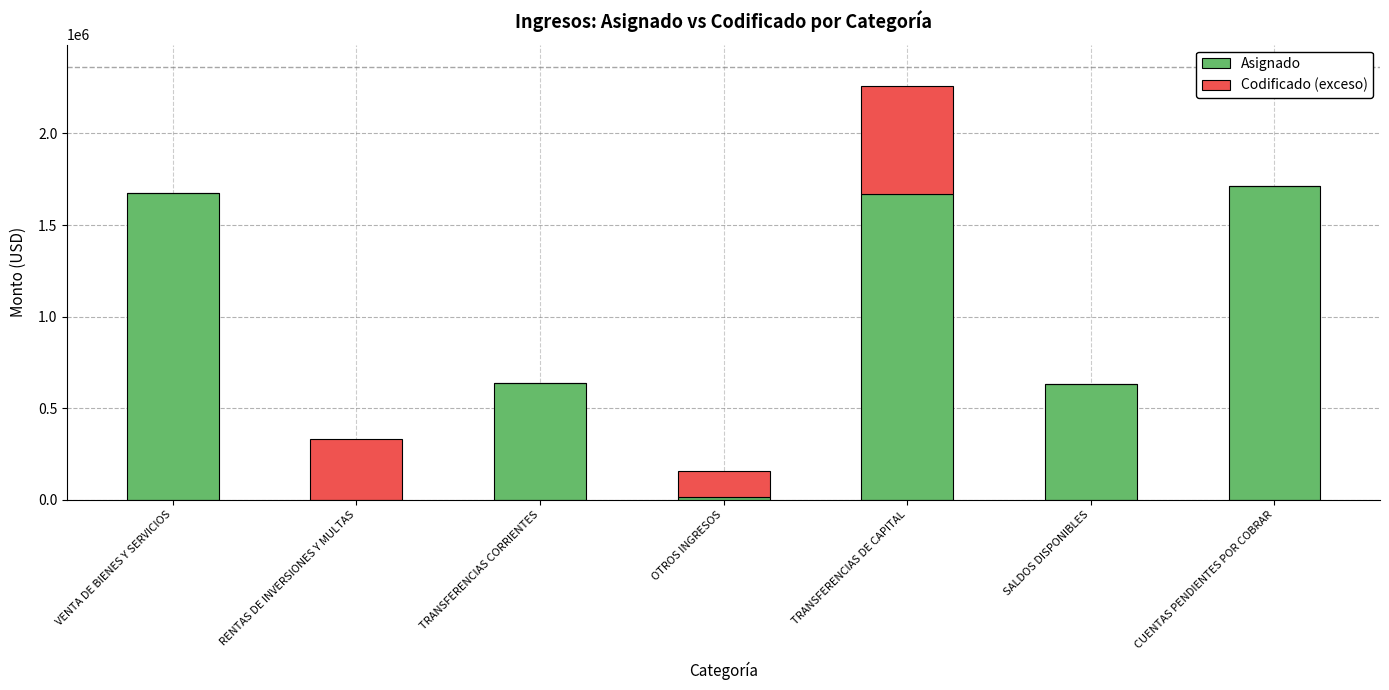

What is the total value across all series at SALDOS DISPONIBLES?

629714.8